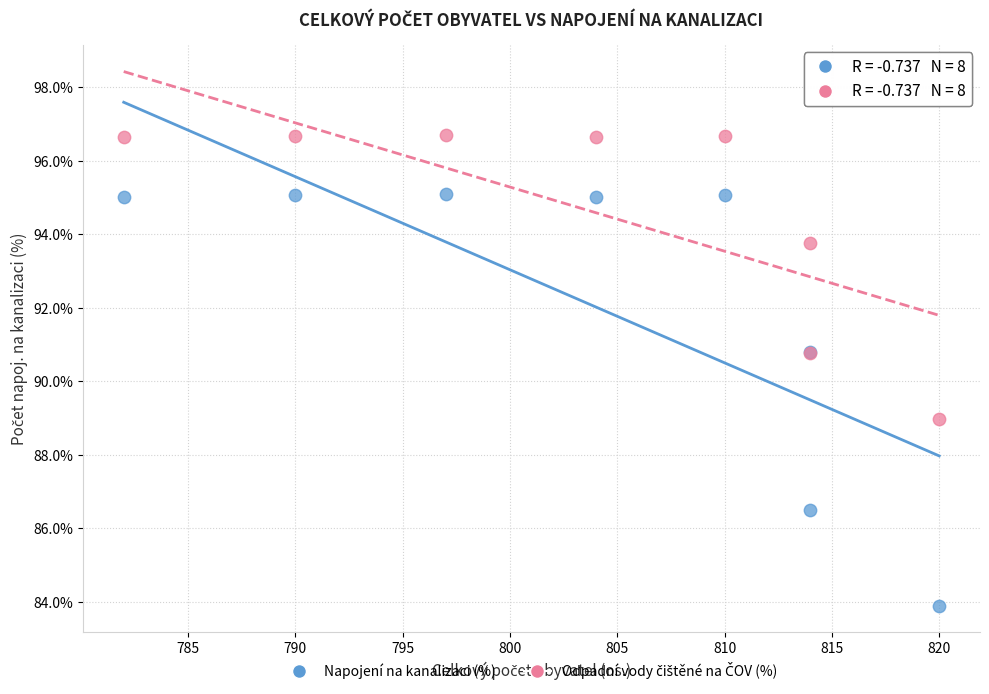

Which series contains the lowest Y value?

Napojení na kanalizaci (%)